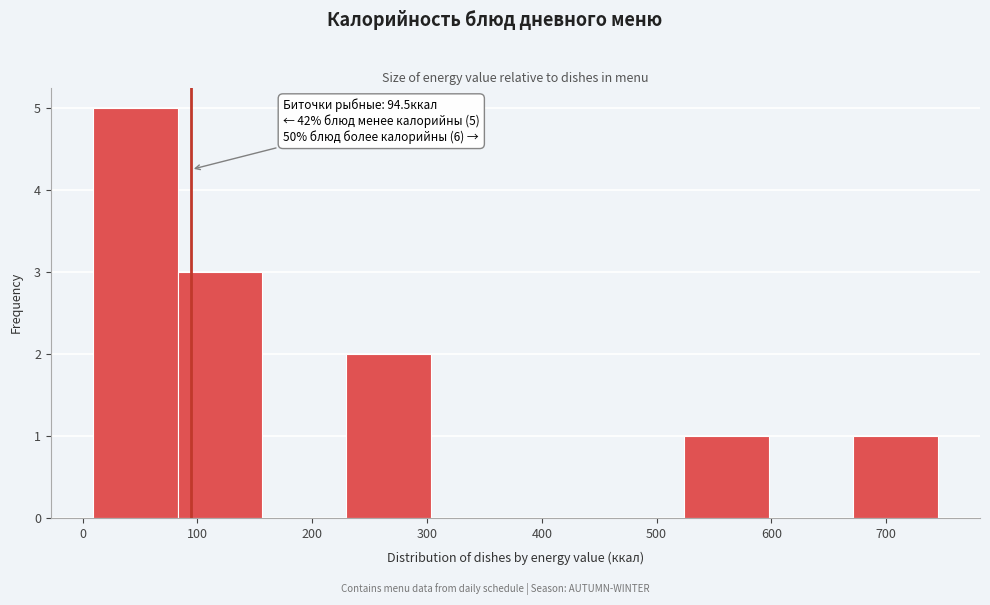

Which range on the x-axis has the tallest bar?

10 to 80